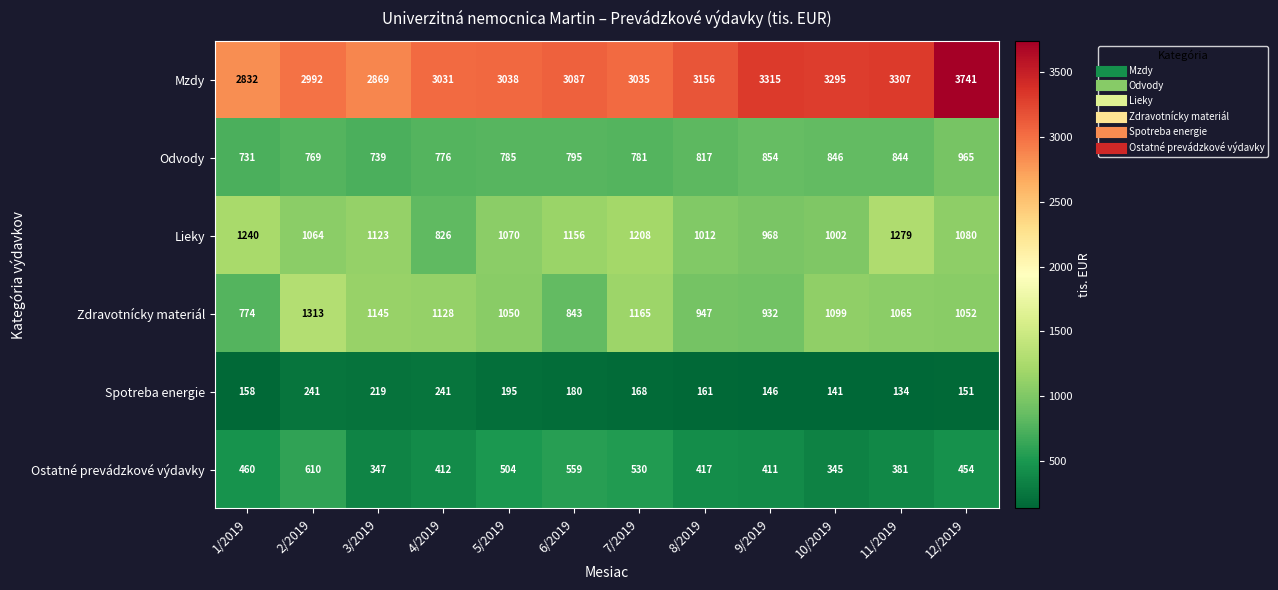

Which series has the widest spread of values?

Mzdy